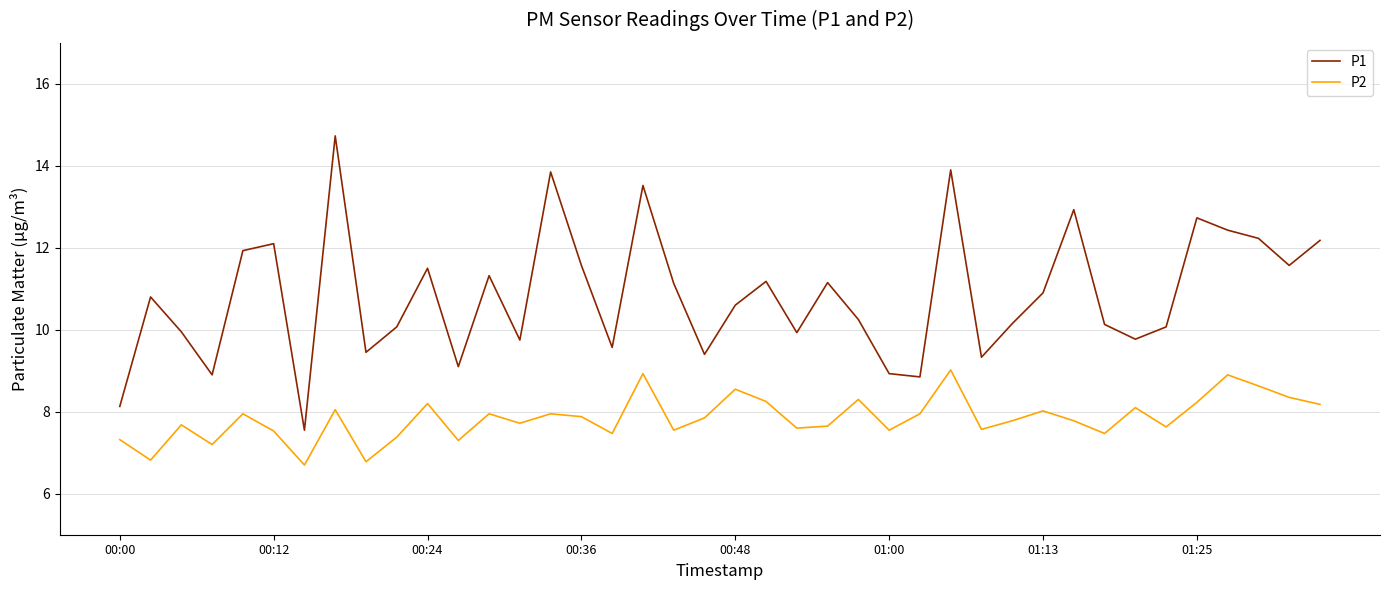

True or false: P2 and P1 cross at least once.

False